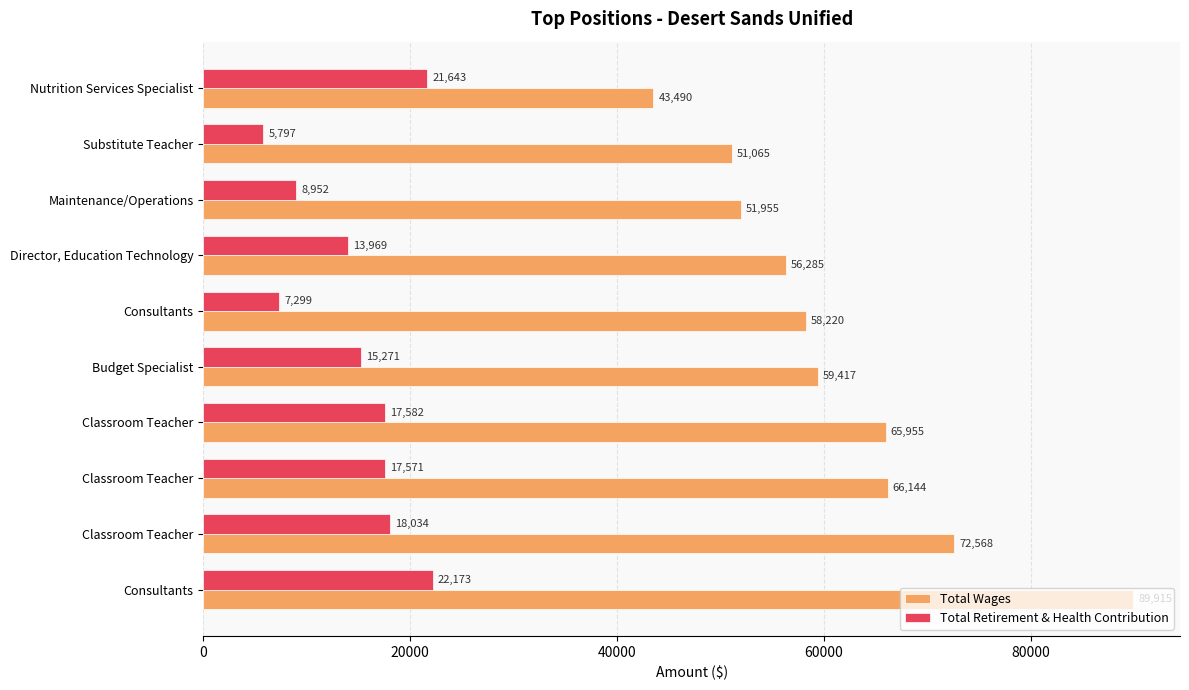

How many values in the Total Wages series are below 59417?

5